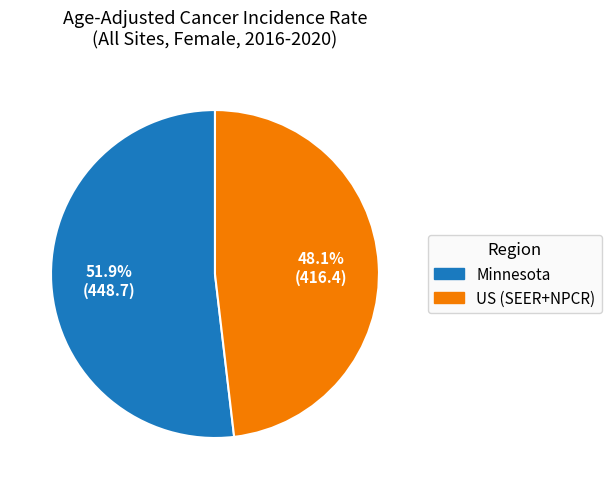

To the nearest percent, what portion does Minnesota represent?

52%